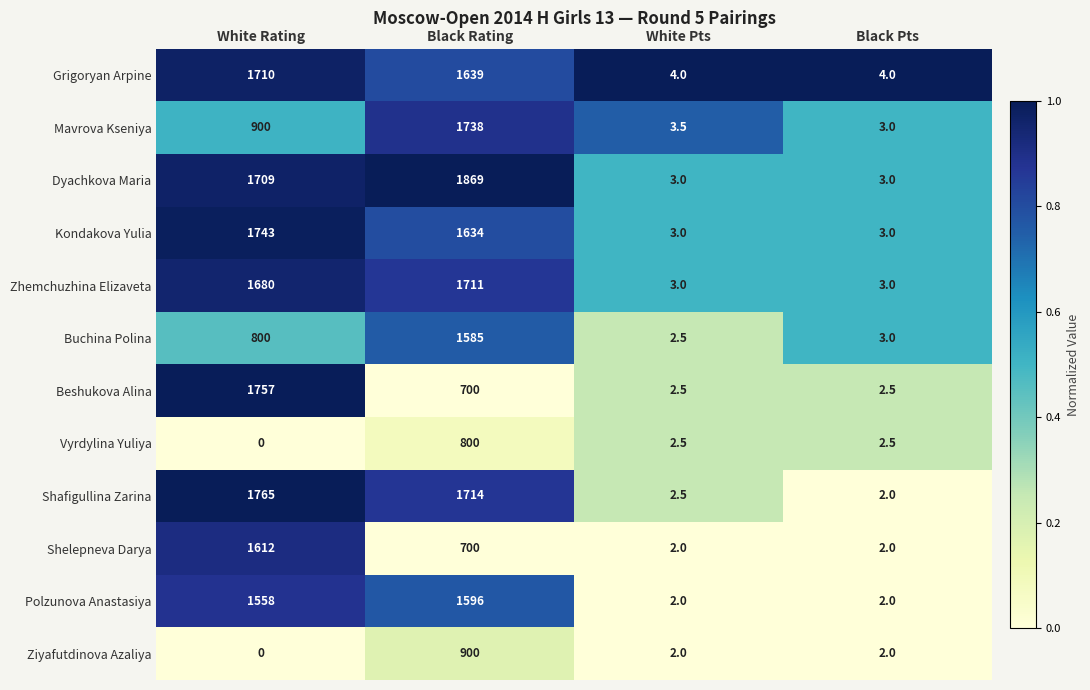

What is the average value of the Kondakova Yulia series?

845.8